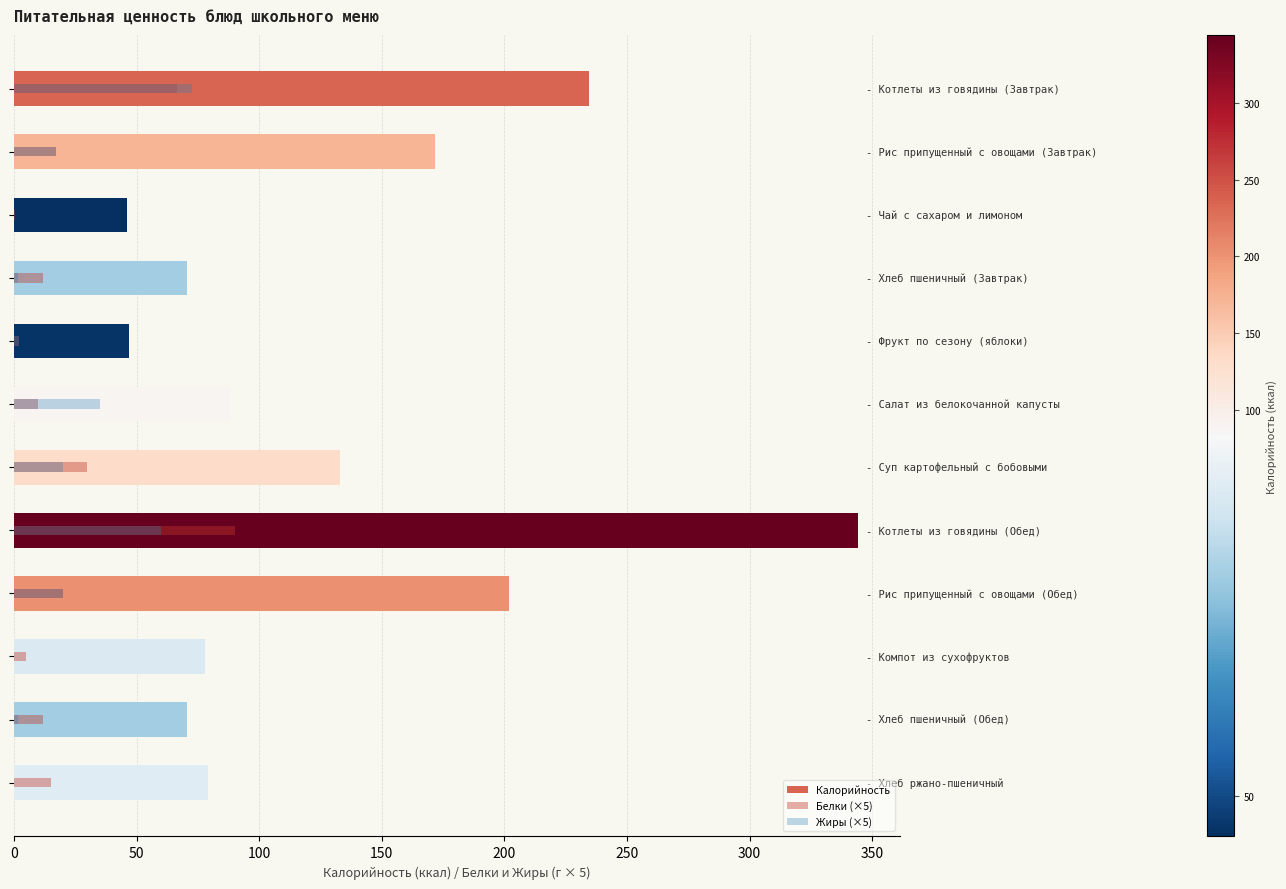

Which series changed the most between 100 and 250?

Калорийность